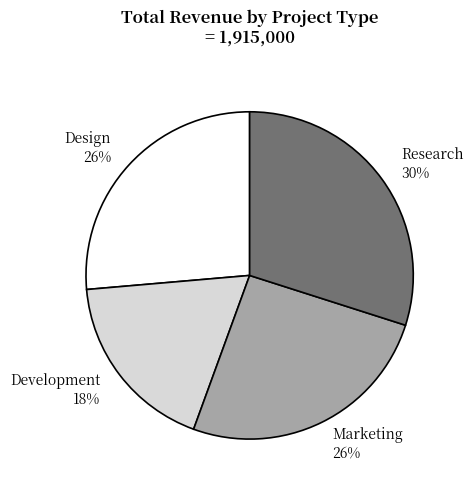

To the nearest percent, what percentage of the pie is Marketing?

26%